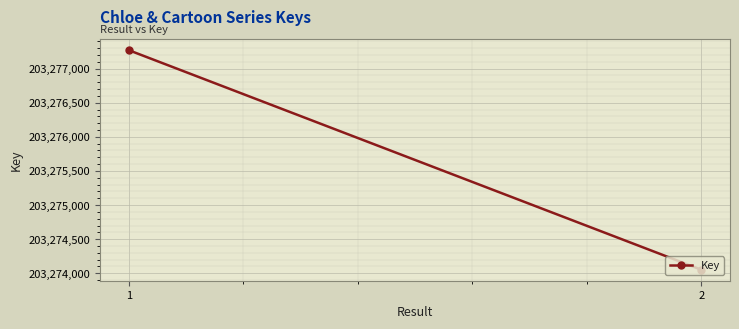

Which has a higher value, 1 or 2?

1